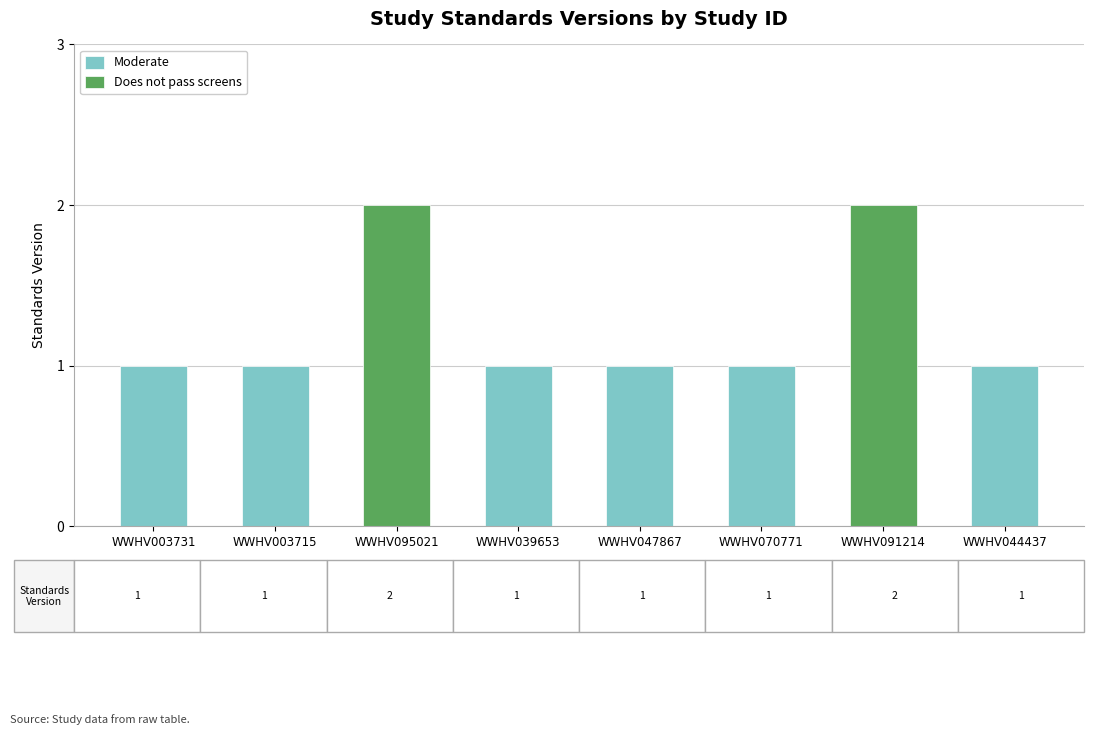

What is the maximum value shown in the chart?

2